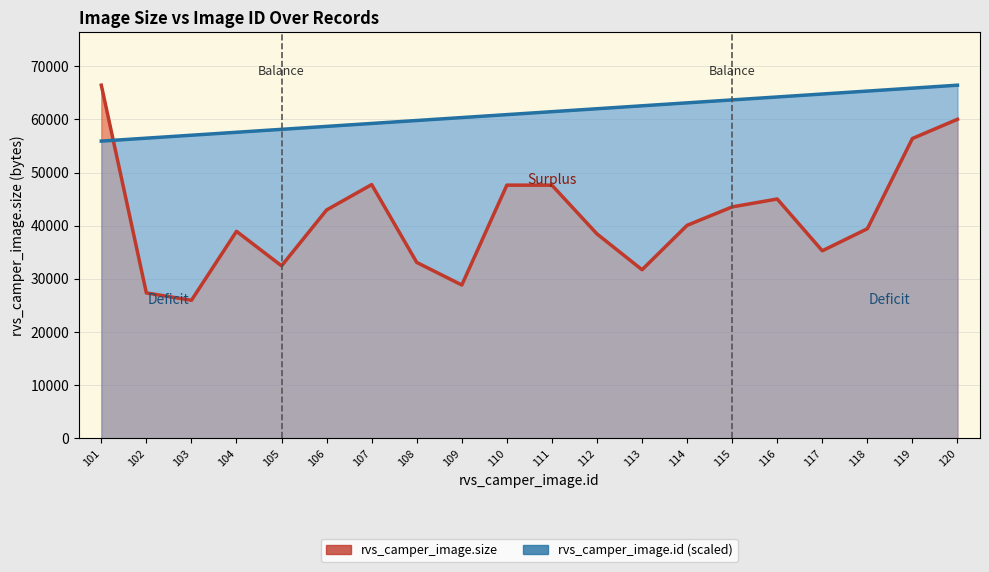

Which series changed the most between 101 and 112?

rvs_camper_image.size